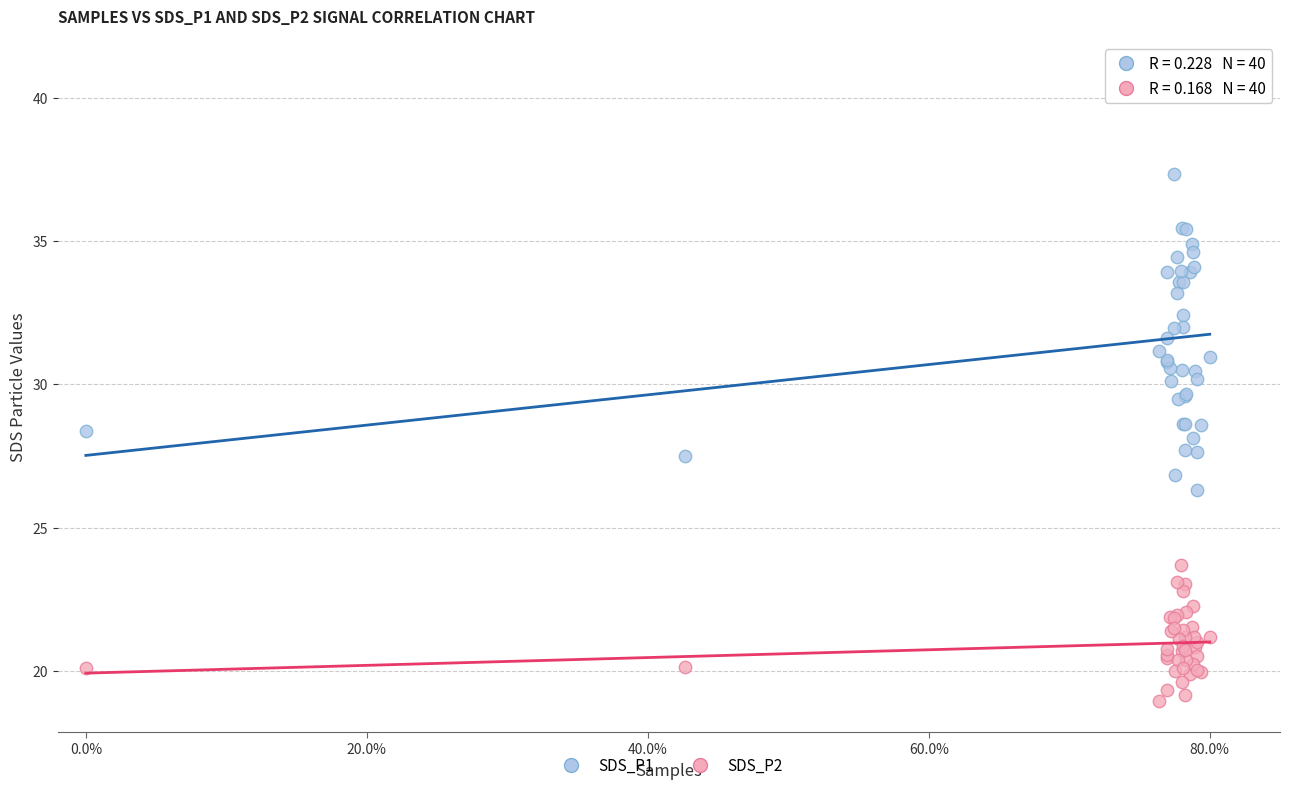

Which series contains the highest Y value?

SDS_P1